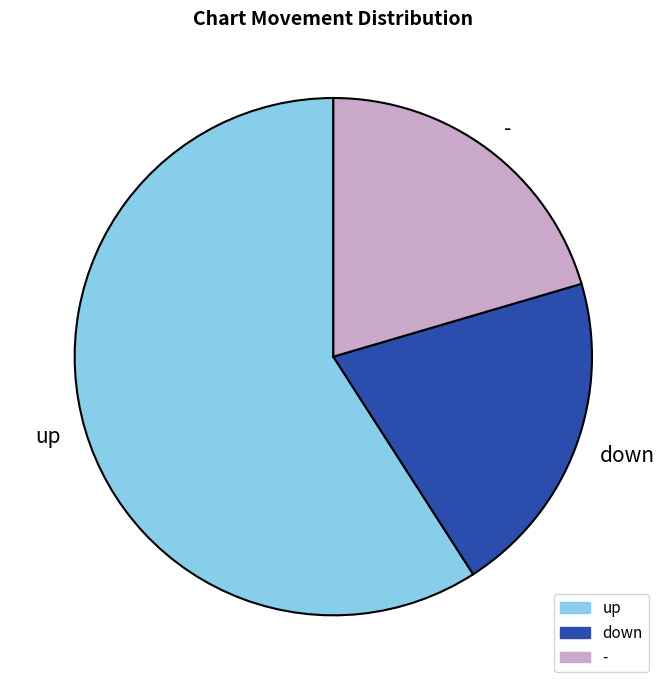

Is the sum of up and down greater than half?

Yes